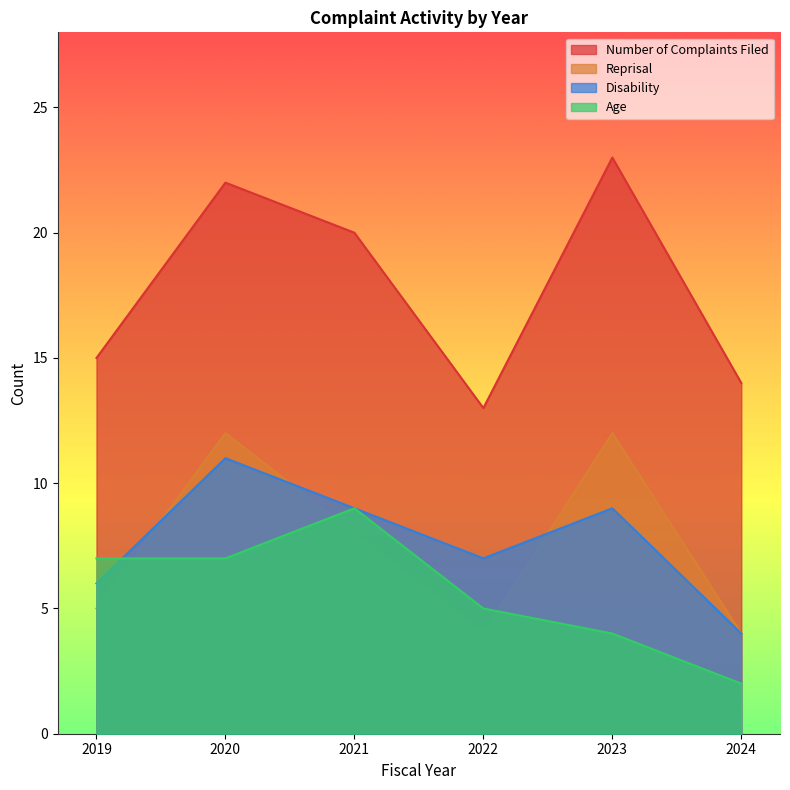

True or false: Number of Complaints Filed and Reprisal intersect in this chart.

False